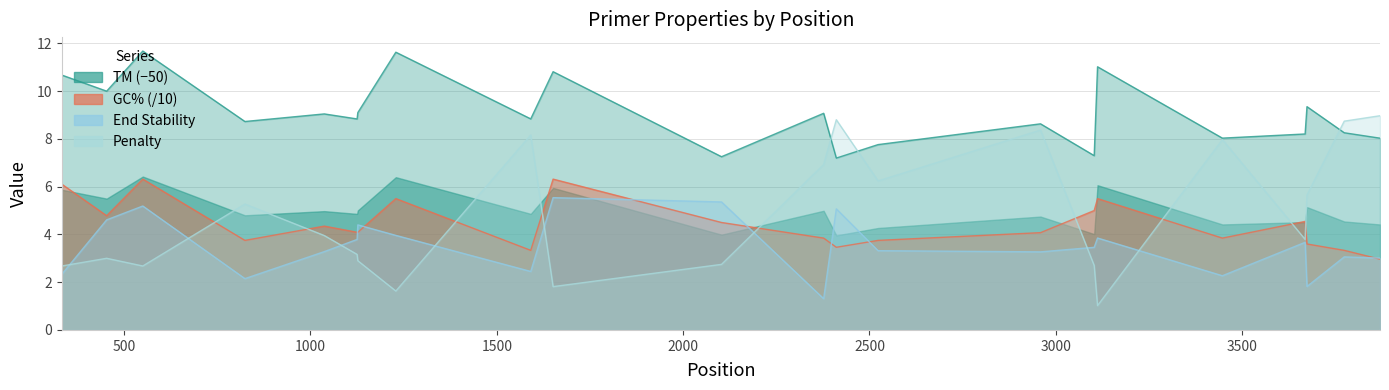

Which category has the highest value in the PRIMER_LEFT_0_TM series?

550